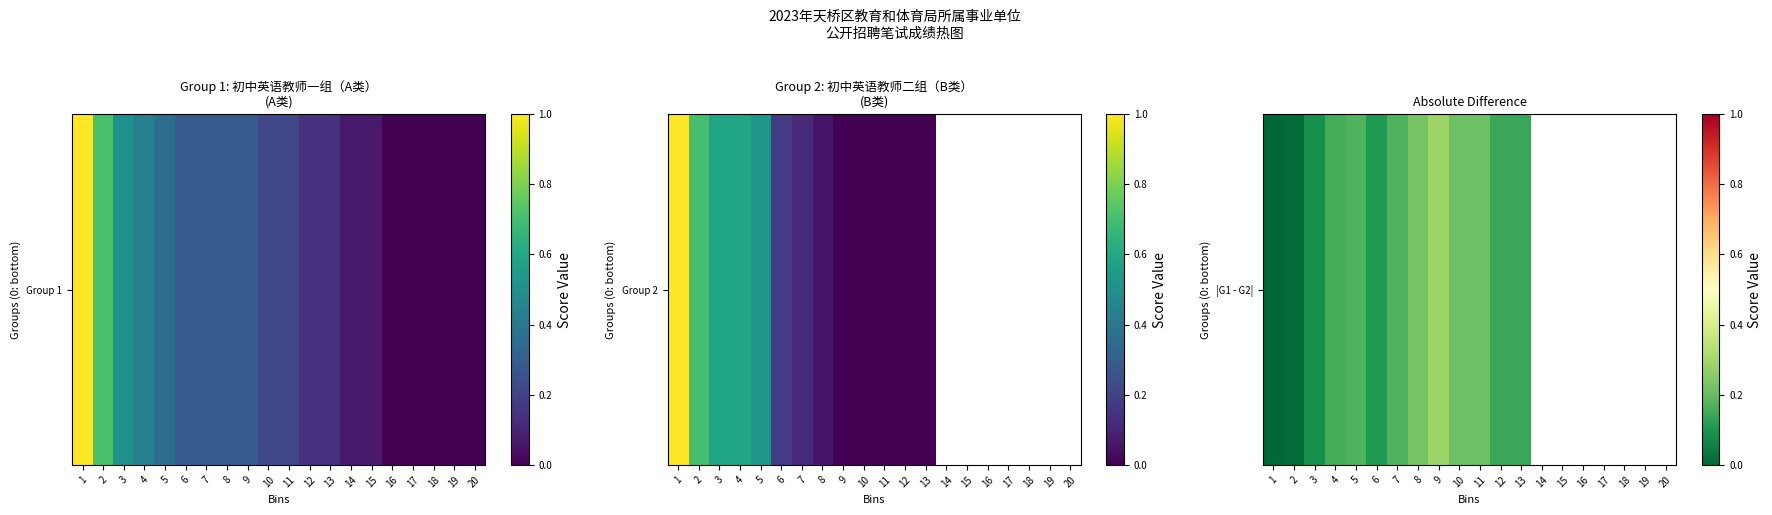

Which label corresponds to the smallest value in the chart?

1